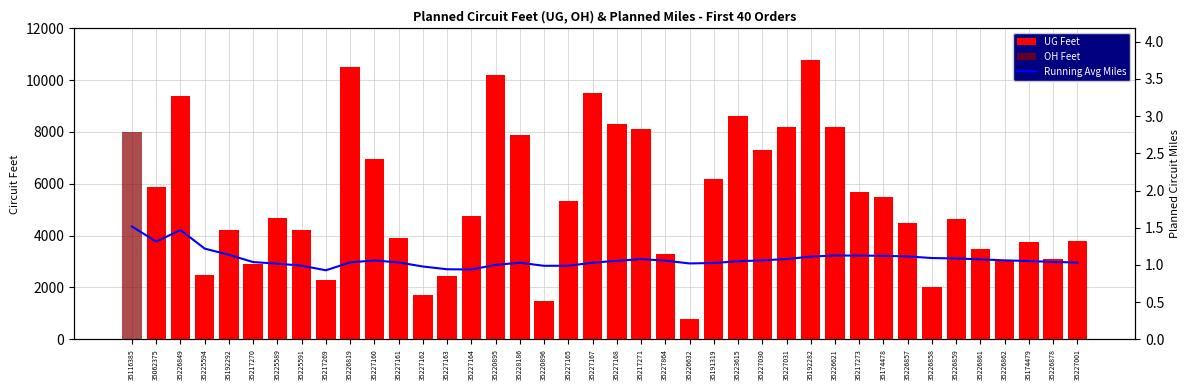

Which series changed the most between 35226819 and 35226632?

UG Feet